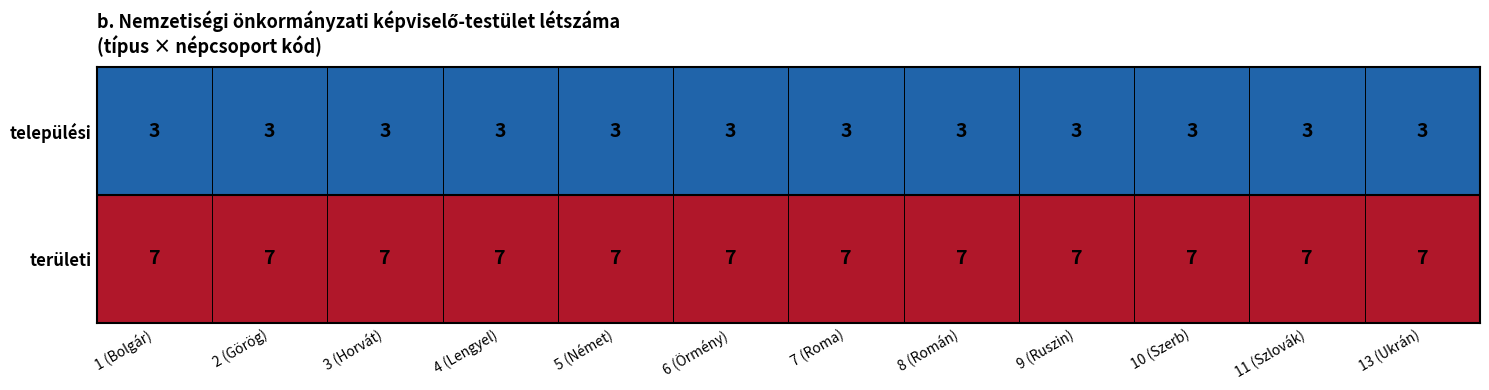

What is the difference between the highest and lowest values at 5 (Német)?

4